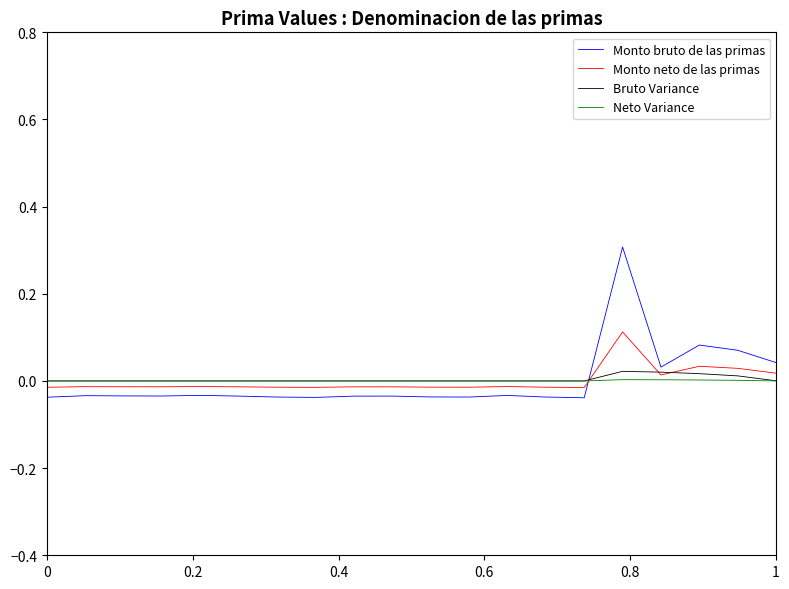

How many values in Monto bruto de las primas are below zero?

15